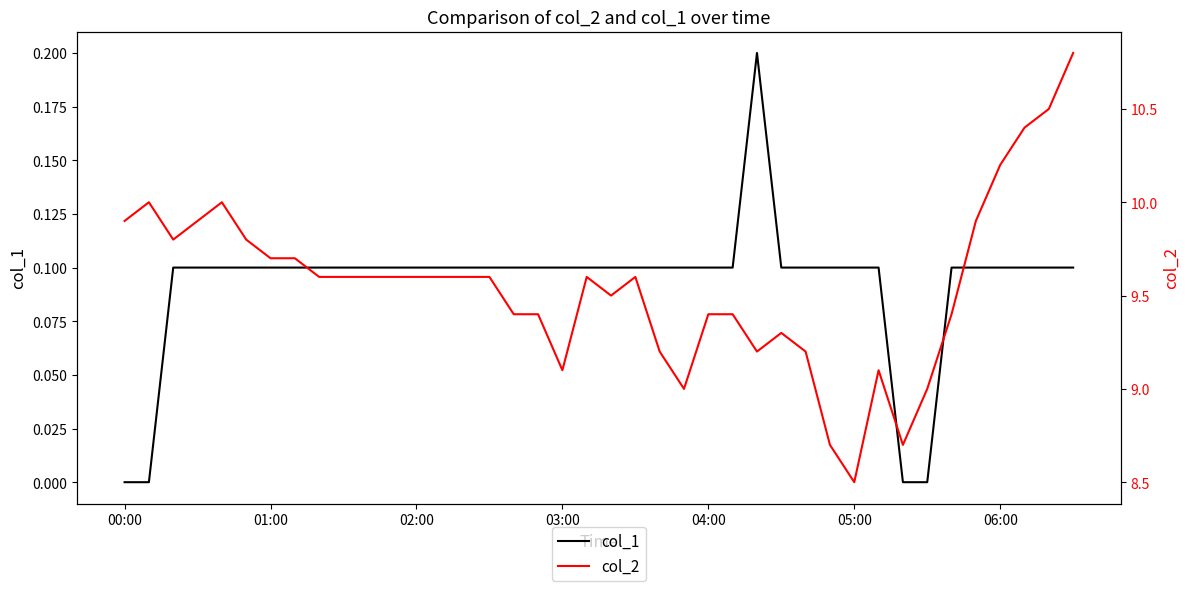

The col_1 series shows 0.2 at 04:00. True or false?

False